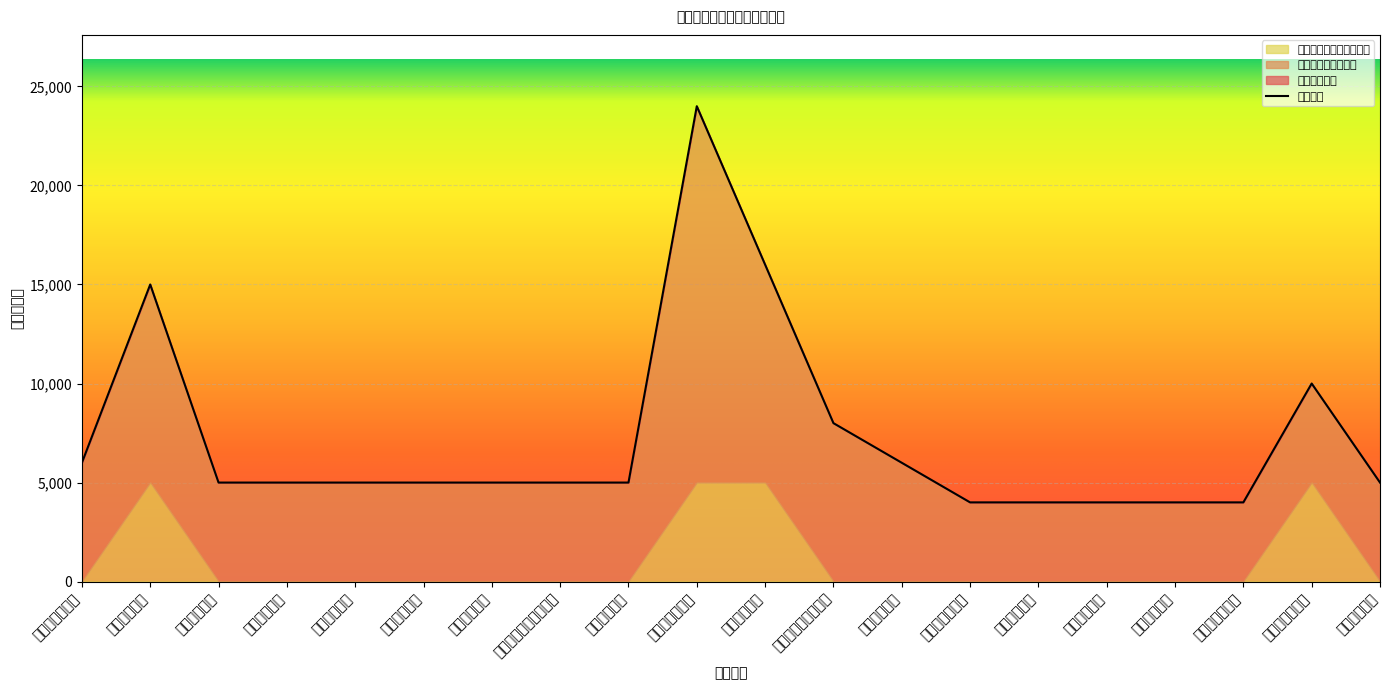

At which label is 网络预约额度（枚） closest to 11500?

台州椒江支行